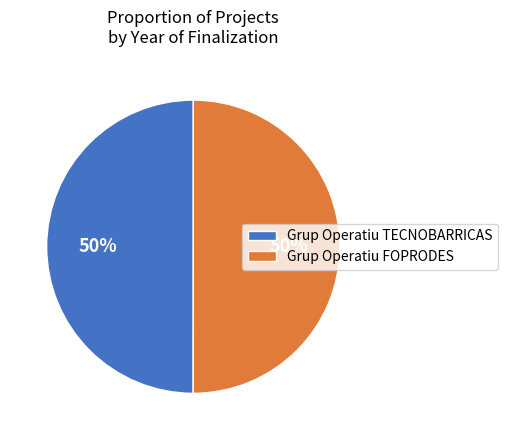

Combined, do Grup Operatiu FOPRODES and Grup Operatiu TECNOBARRICAS account for over 50%?

Yes